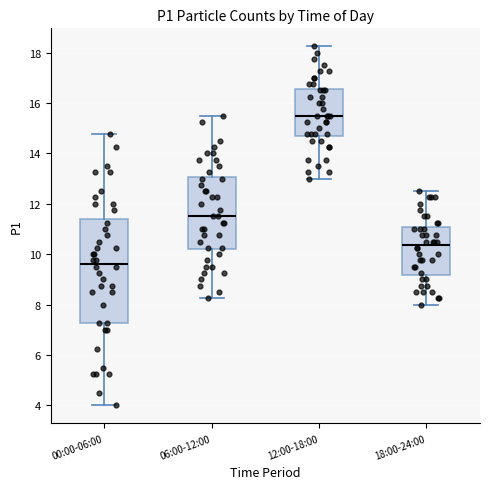

Which box has the highest median line?

12:00-18:00